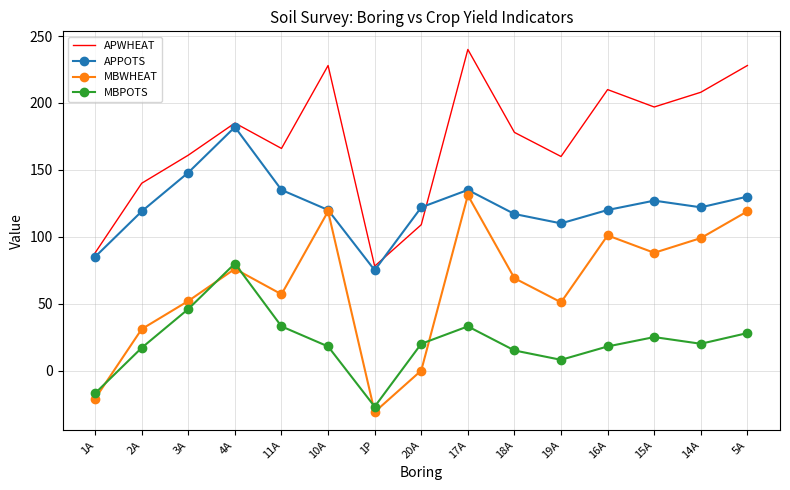

What is the minimum value for APWHEAT?

78